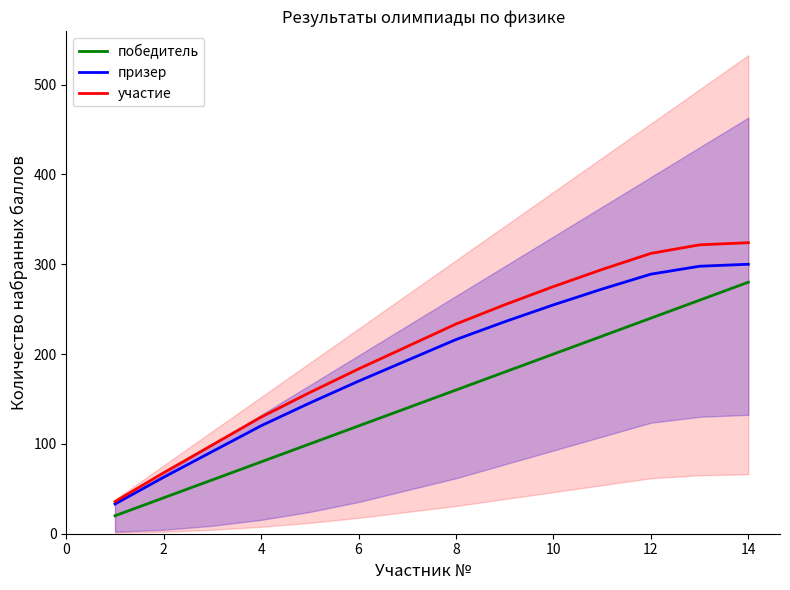

The value of призер at 4 is 120.2. True or false?

True